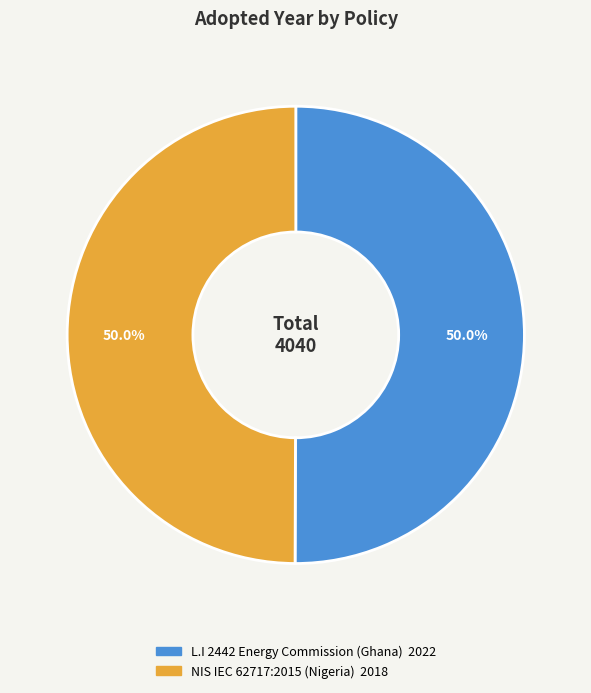

Count the number of slices in the pie.

2